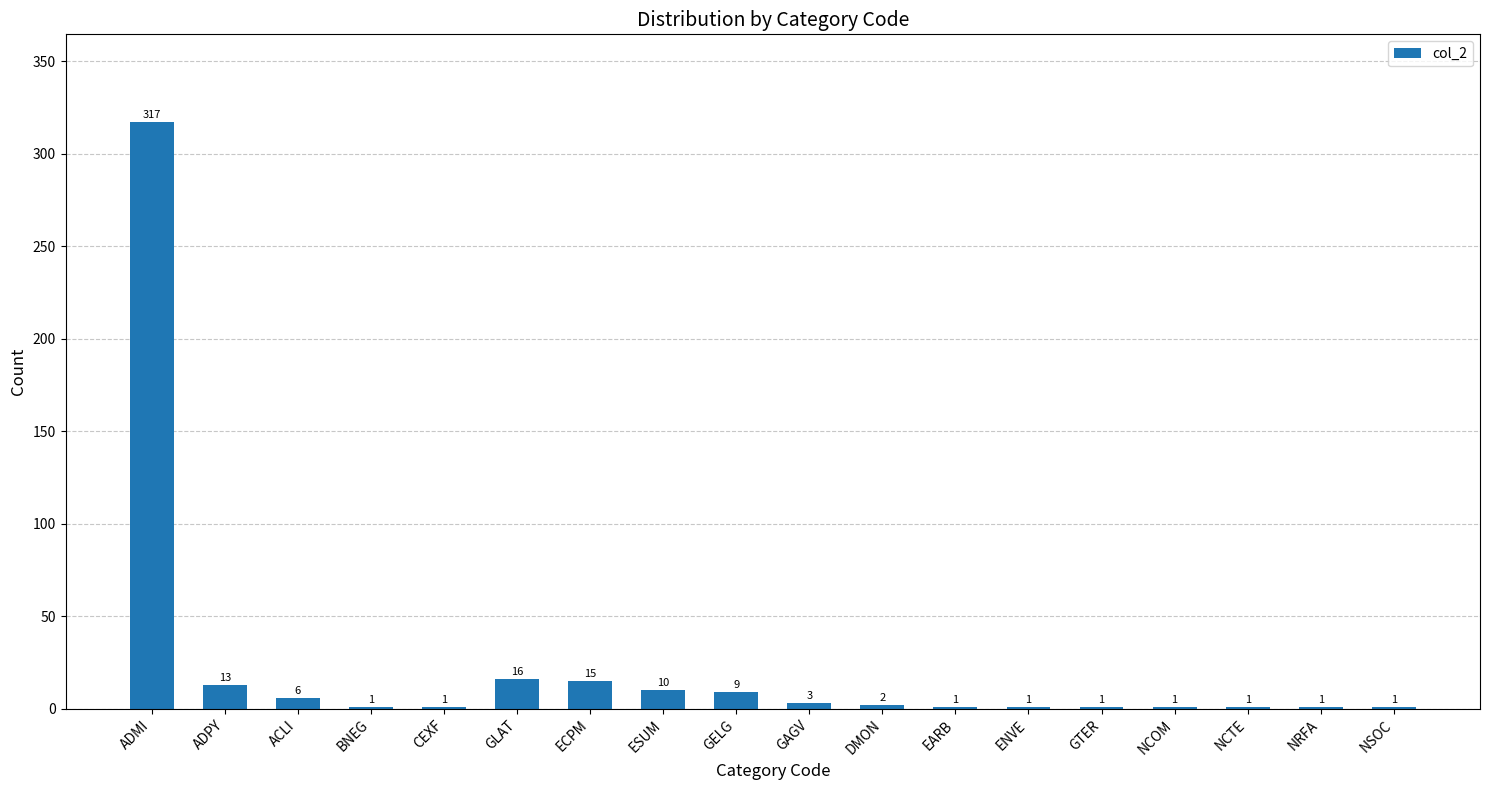

Which has a higher value, ADPY or DMON?

ADPY